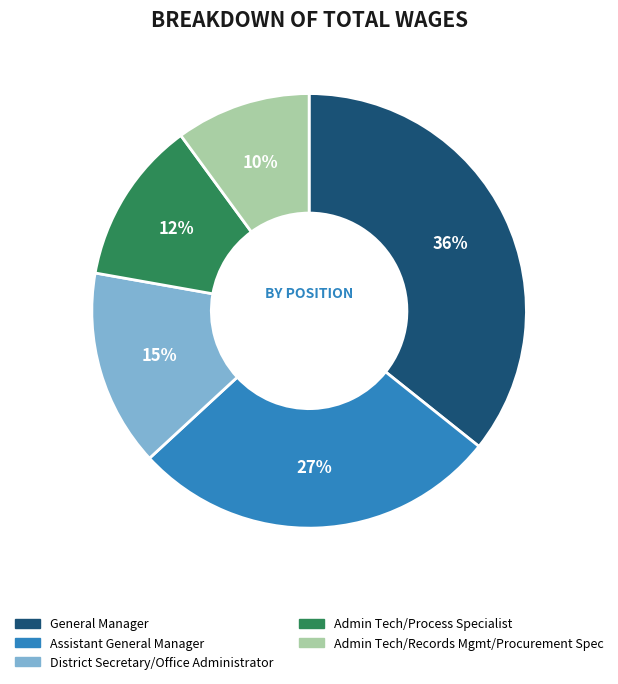

How many segments does this pie chart have?

5